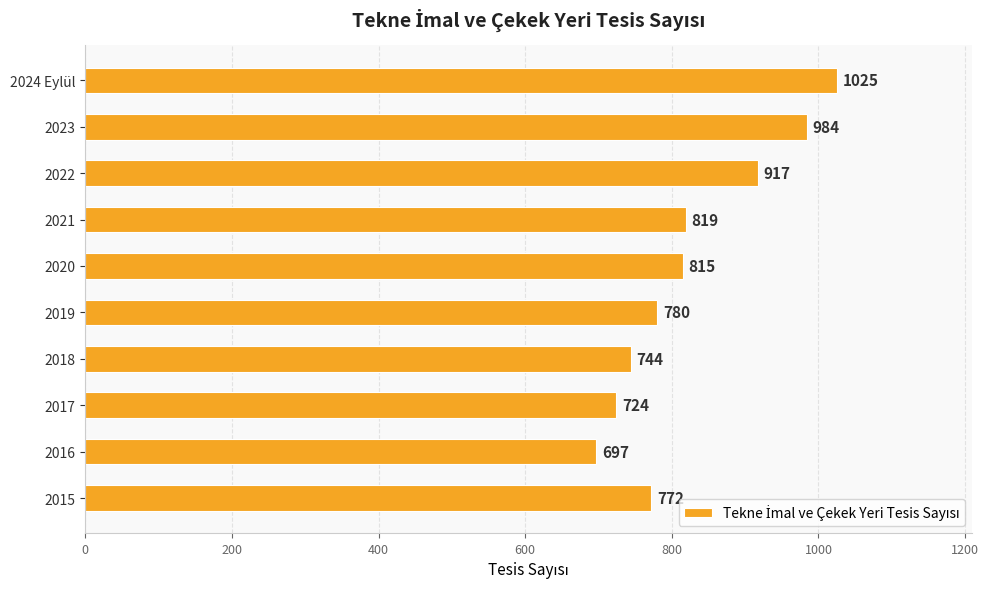

What is the ratio of the value at 2017 to the value at 2015?

0.9